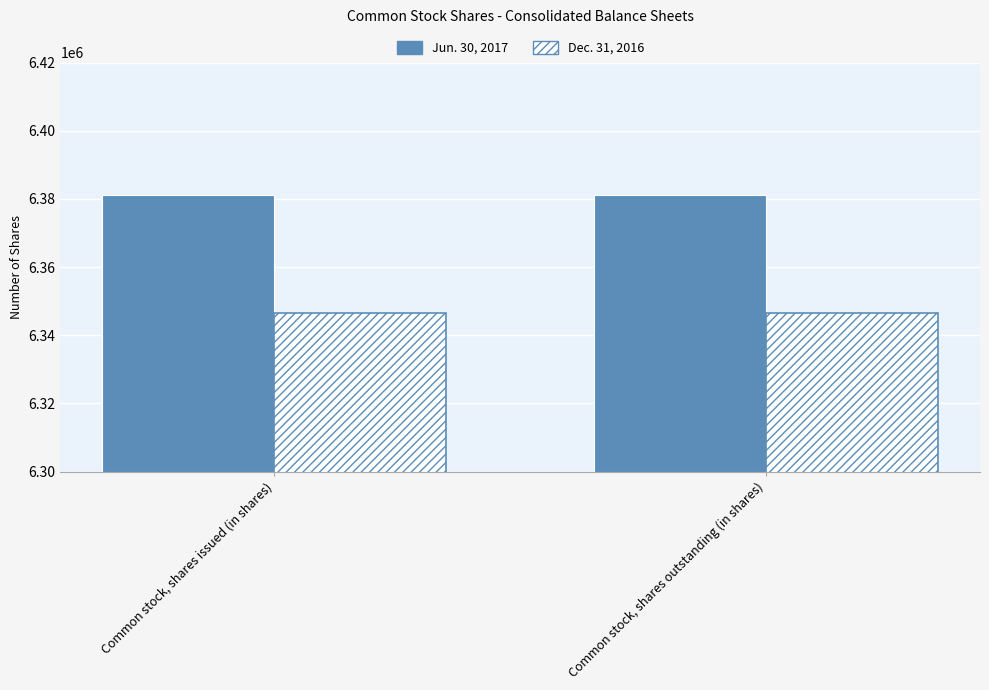

What is the sum of the Jun. 30, 2017 values at Common stock, shares outstanding (in shares) and Common stock, shares issued (in shares)?

12762400